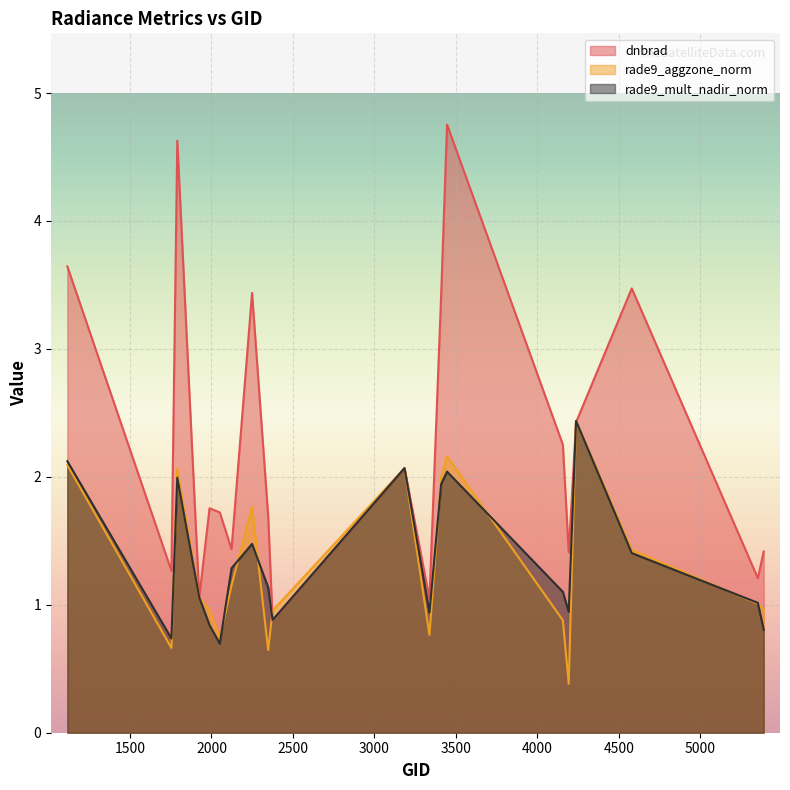

How many distinct data groups are displayed?

3